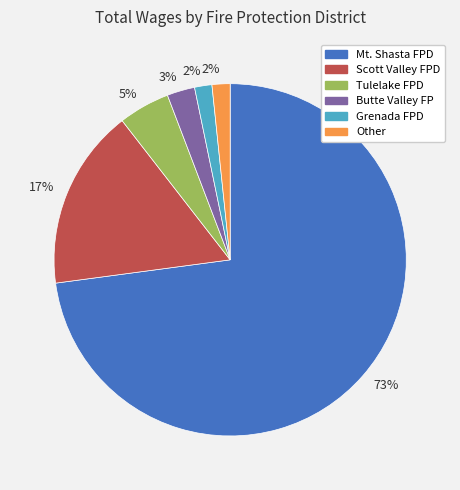

To the nearest percent, what is the average slice percentage?

17%